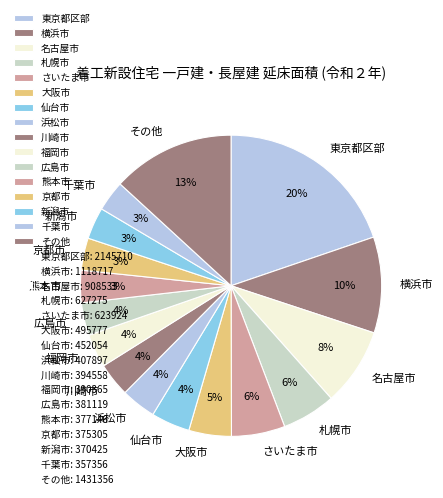

What is the largest slice in the pie chart?

東京都区部